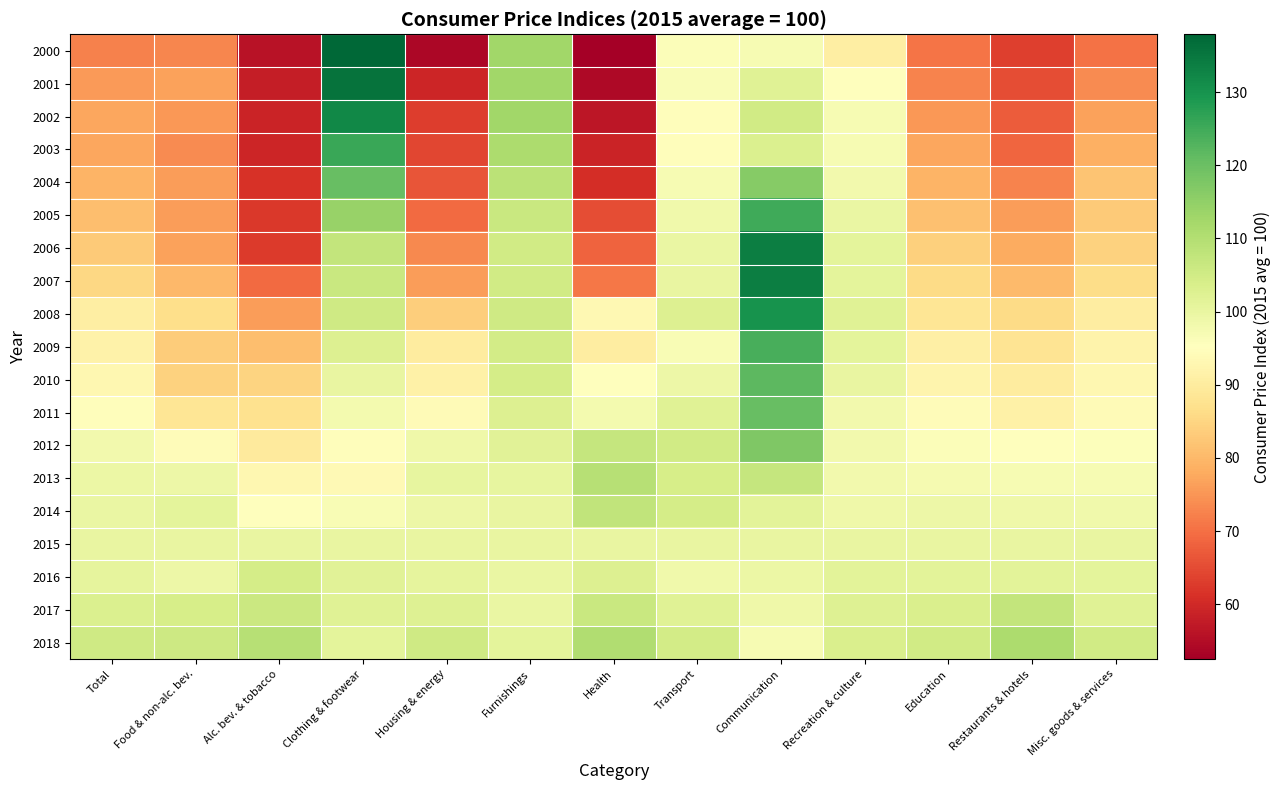

Which category has the lowest value across all series?

Health